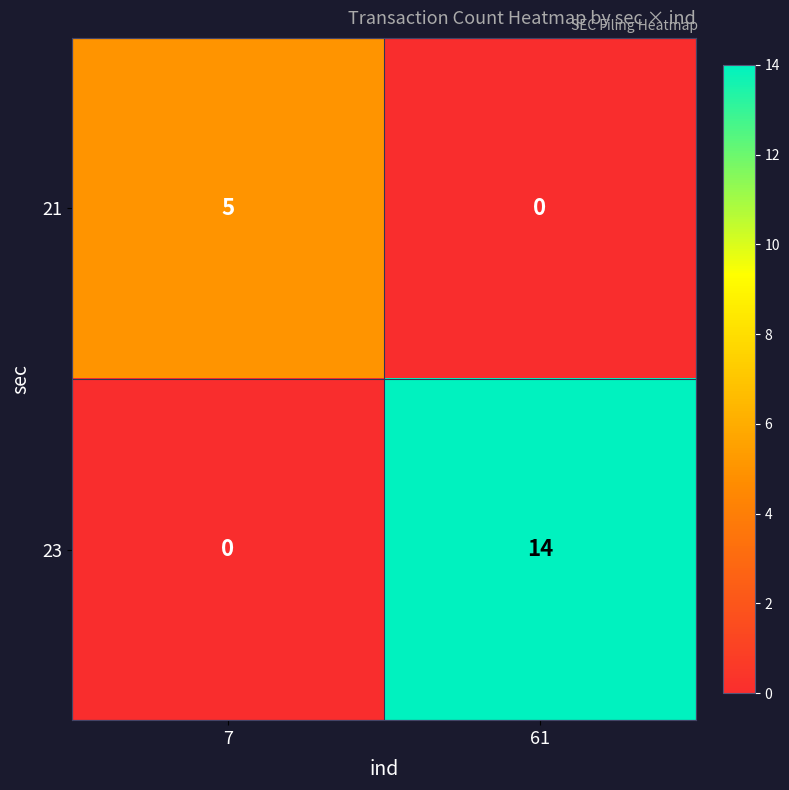

What is the sum of all 23 values?

14